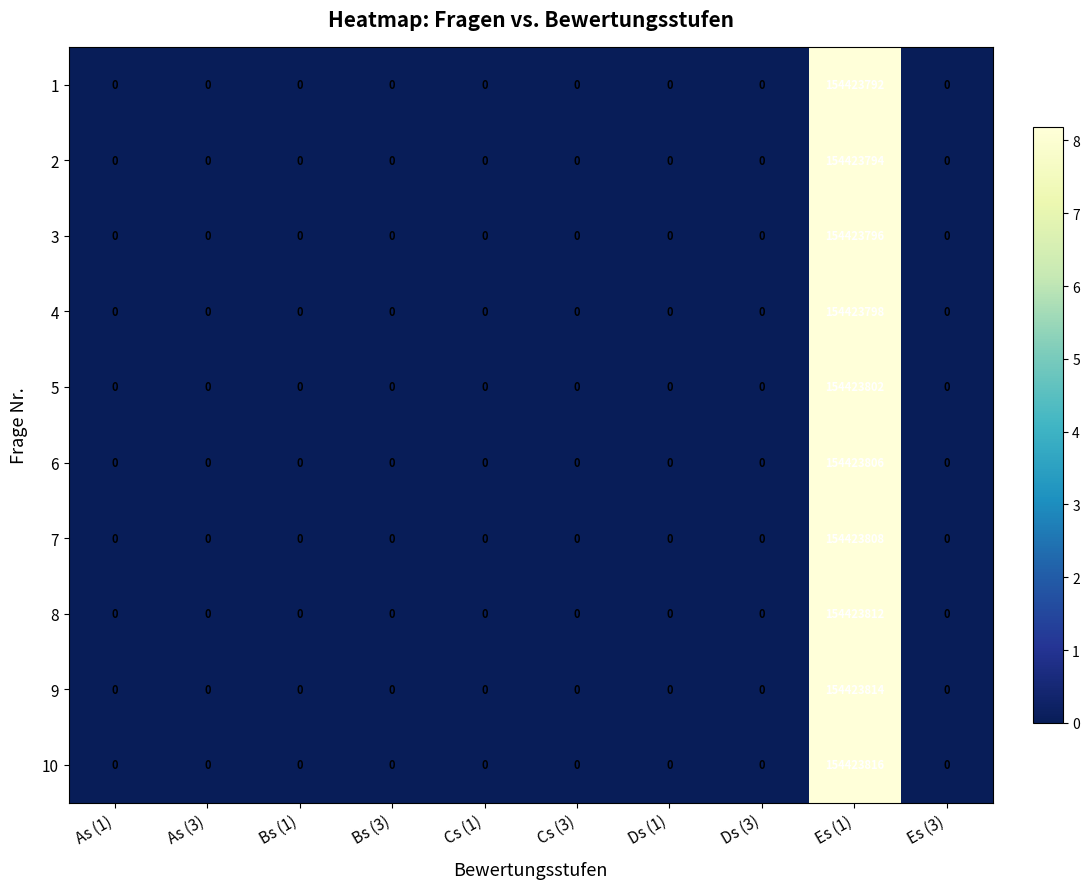

Which series has the largest range (max minus min)?

10